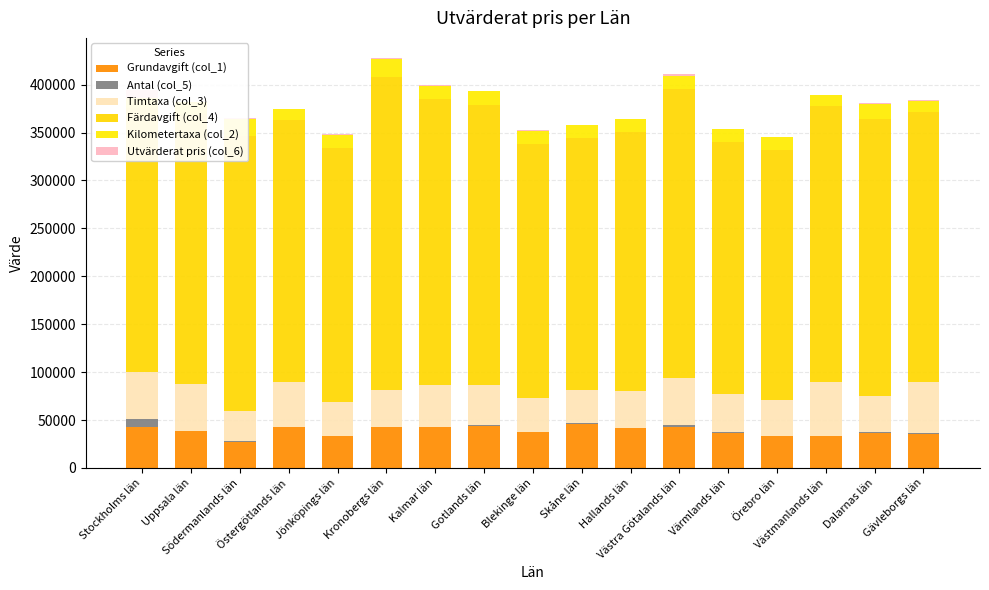

Where does the Färdavgift (col_4) series first go above 281960?

Södermanlands län